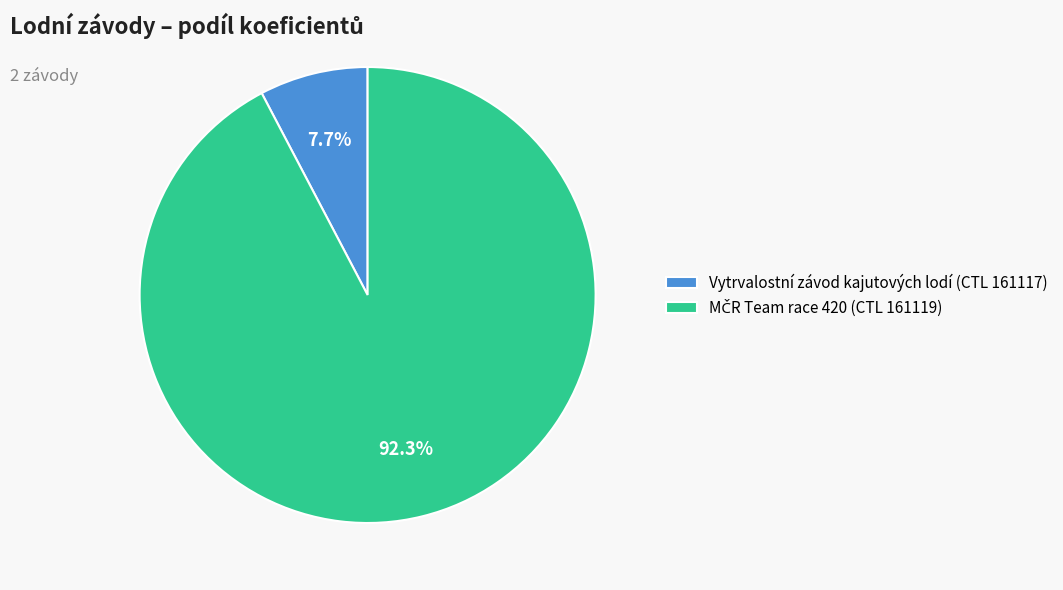

Is there a majority slice in this chart?

Yes